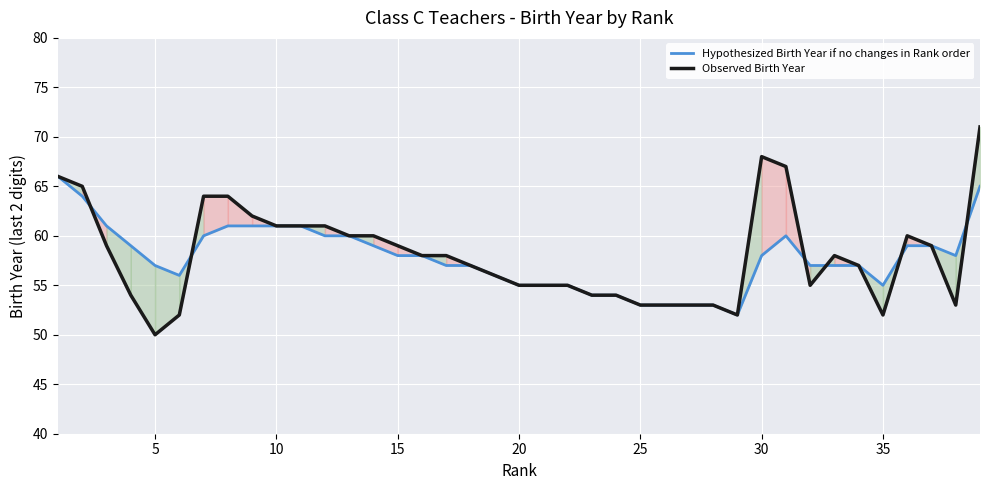

Which label corresponds to the smallest value in the chart?

5